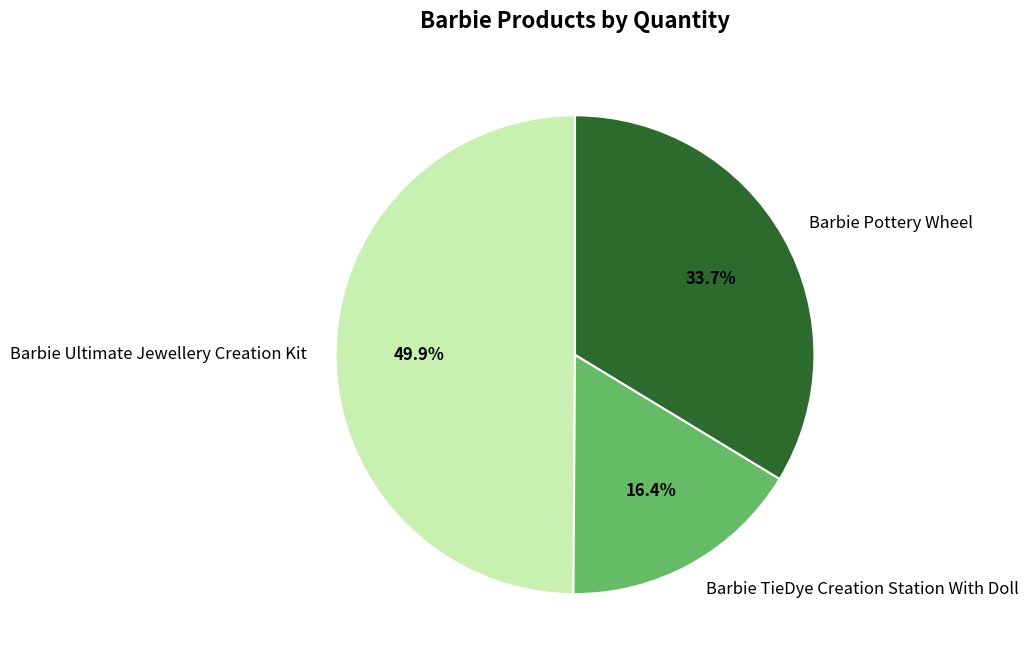

To the nearest percent, what percentage of the pie is Barbie Pottery Wheel?

34%